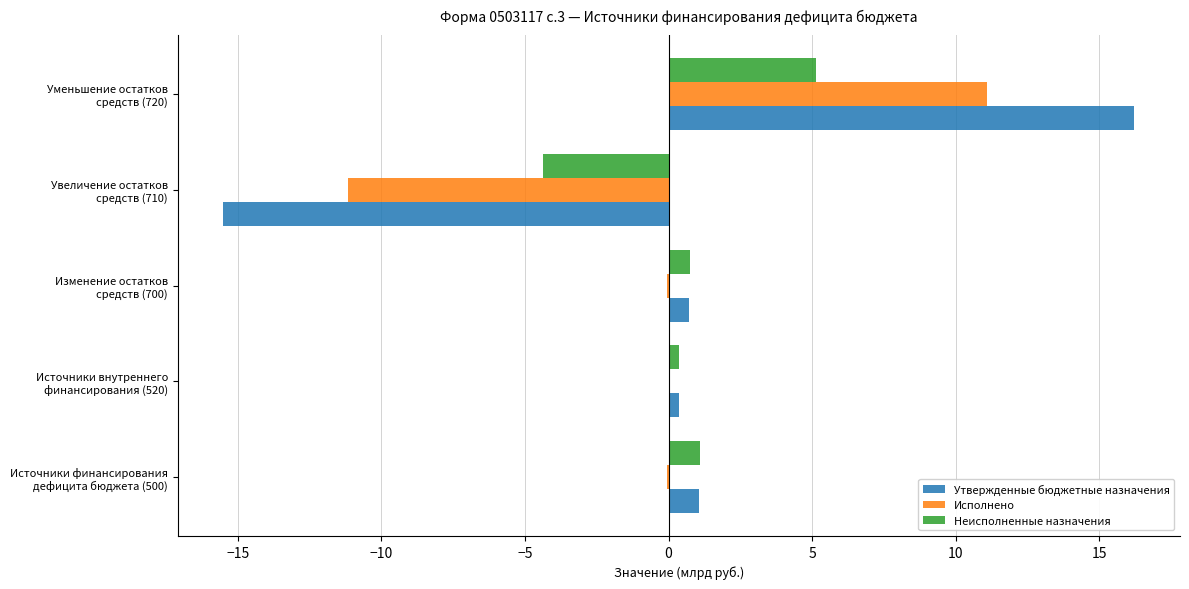

How many data points does each series have?

5